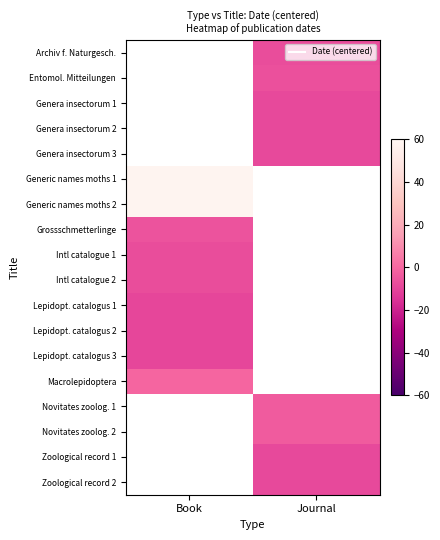

Which category has the highest value across all series?

Book